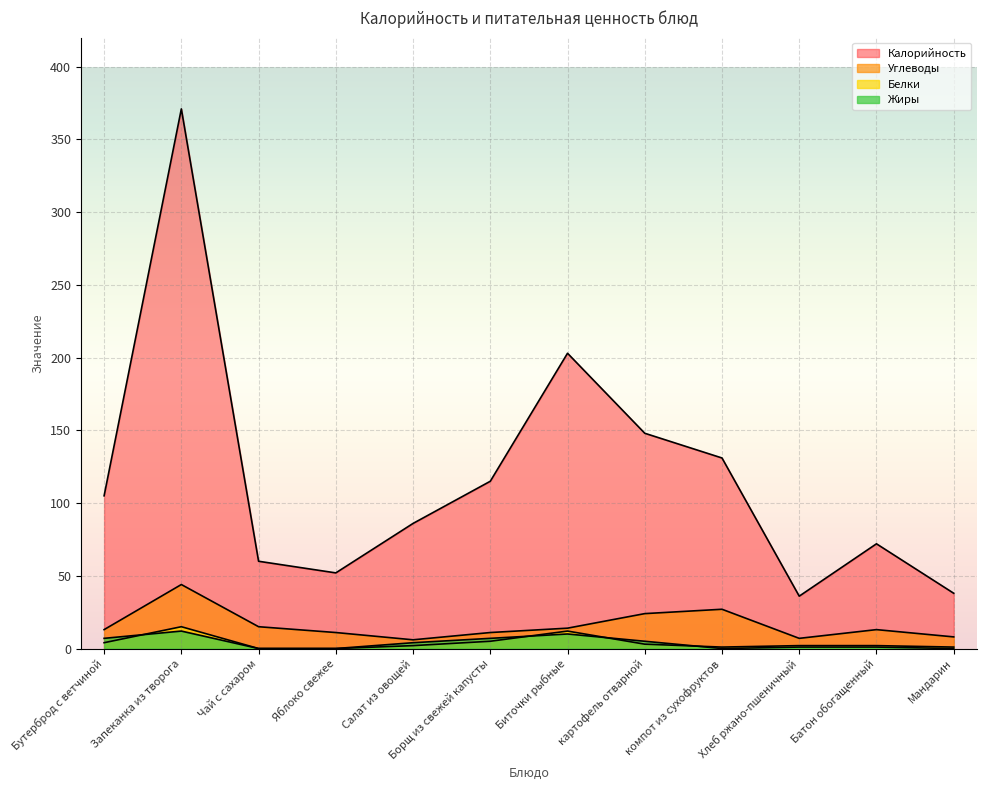

At how many categories does at least one series exceed 315?

1